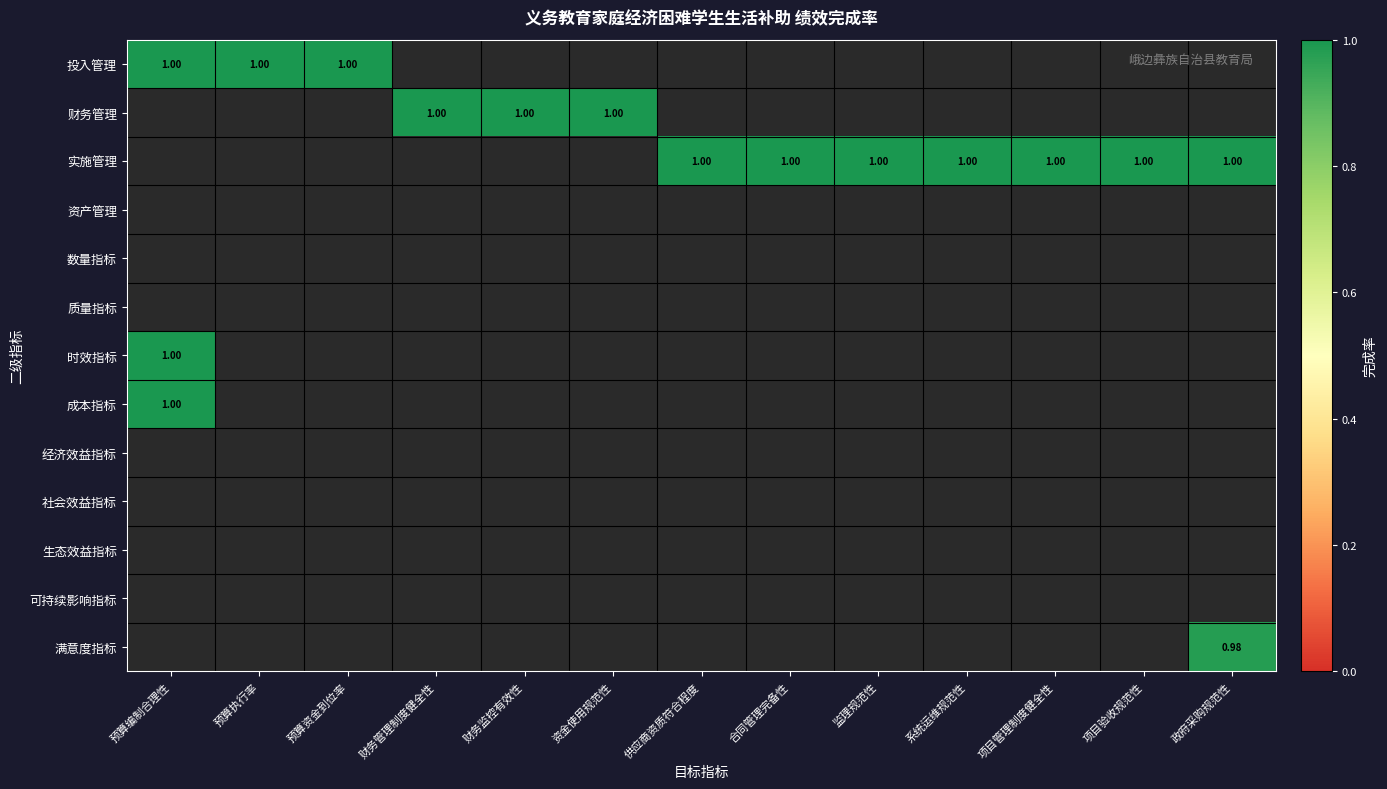

True or false: 实施管理 has a value of 1.0 at 政府采购规范性.

True